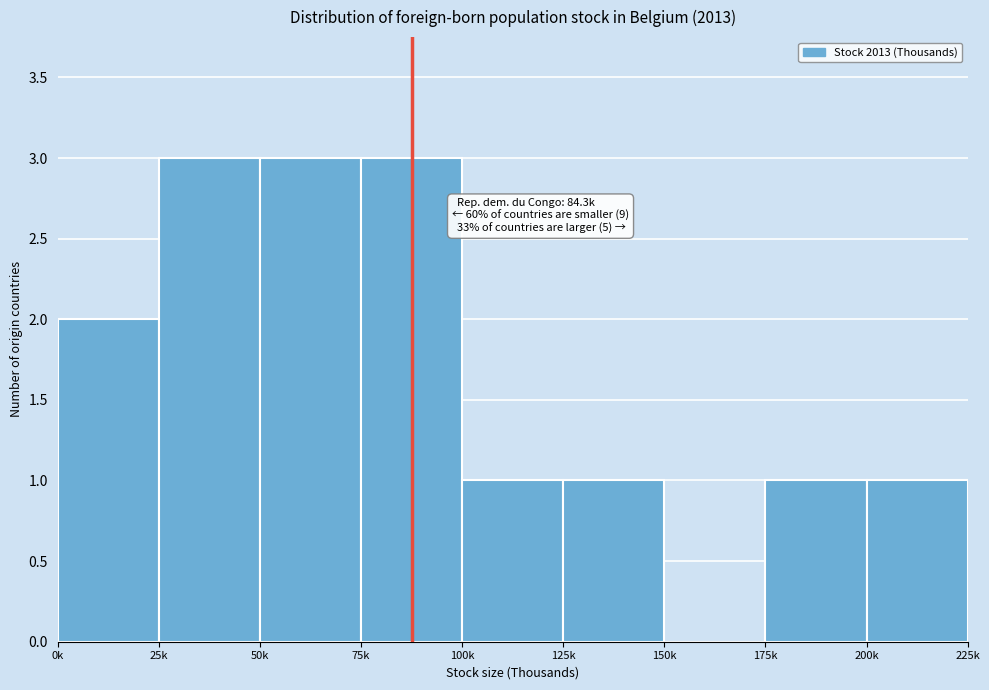

Reading left to right, extract all data points from this chart.

0k=2	25k=3	50k=3	75k=3	100k=1	125k=1	150k=0	175k=1	200k=1